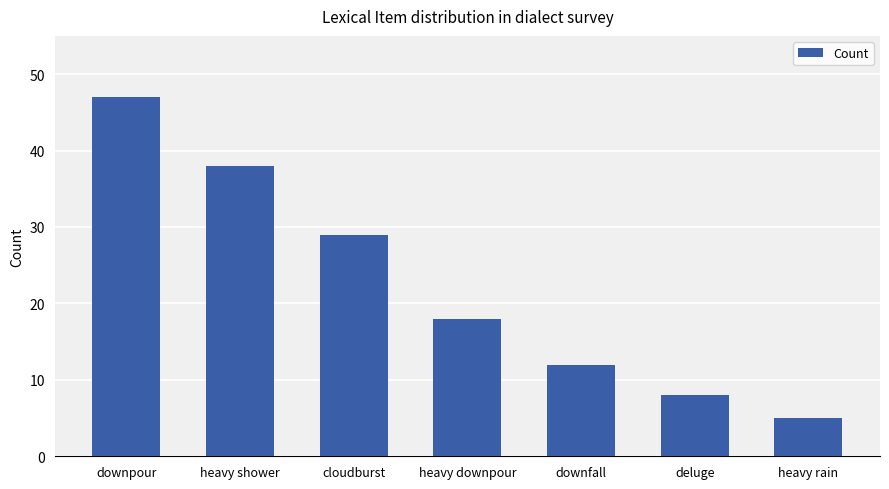

Reading right to left, extract all data points from this chart.

5	8	12	18	29	38	47